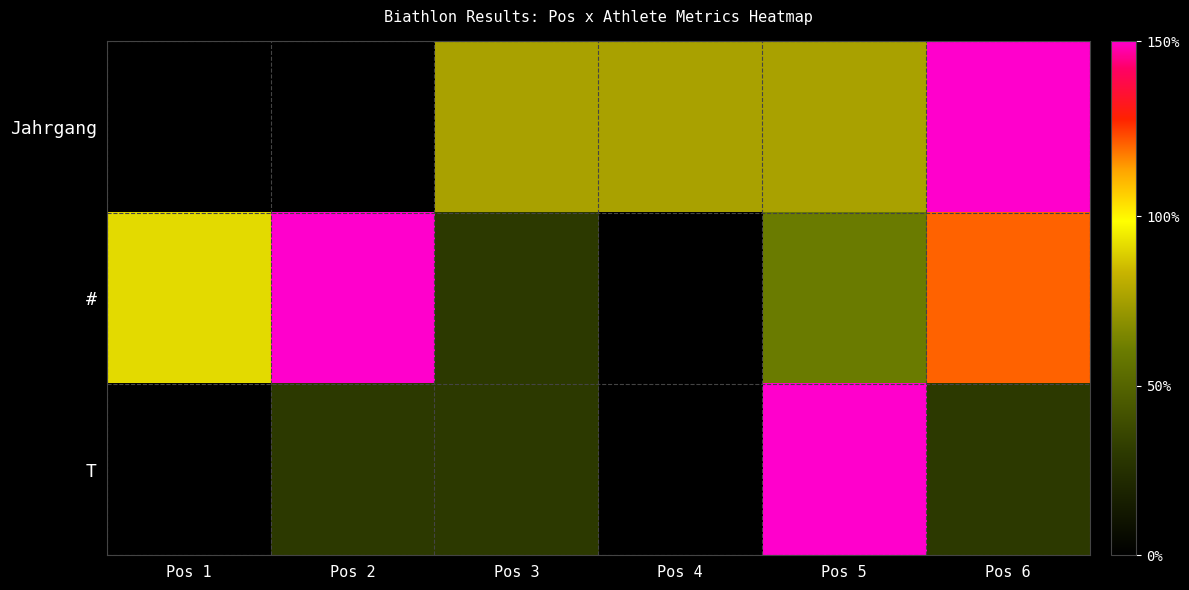

Reading left to right, list all the values displayed in this chart.

Jahrgang: Pos 1=0.0	Pos 2=0.0	Pos 3=0.5	Pos 4=0.5	Pos 5=0.5	Pos 6=1.0
#: Pos 1=0.6	Pos 2=1.0	Pos 3=0.2	Pos 4=0.0	Pos 5=0.4	Pos 6=0.8
T: Pos 1=0.0	Pos 2=0.2	Pos 3=0.2	Pos 4=0.0	Pos 5=1.0	Pos 6=0.2